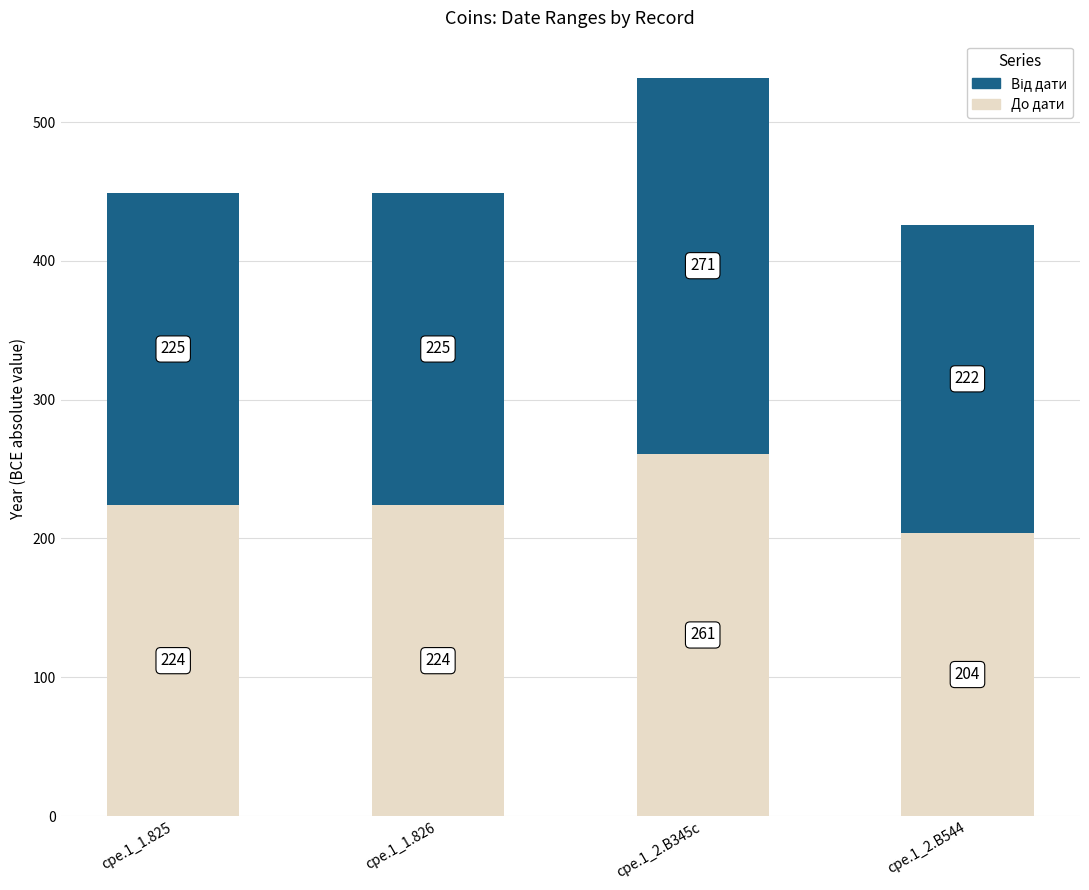

What is the difference between the До дати values at cpe.1_2.B544 and cpe.1_1.825?

20